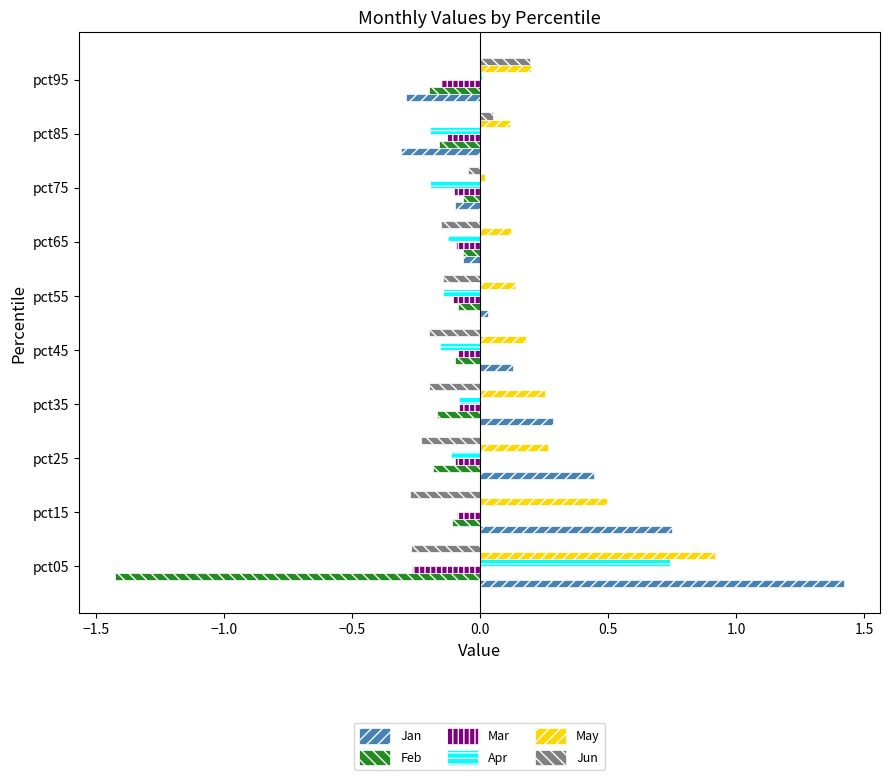

Is the value of Jan at pct45 greater than the value of Jun at pct75?

Yes